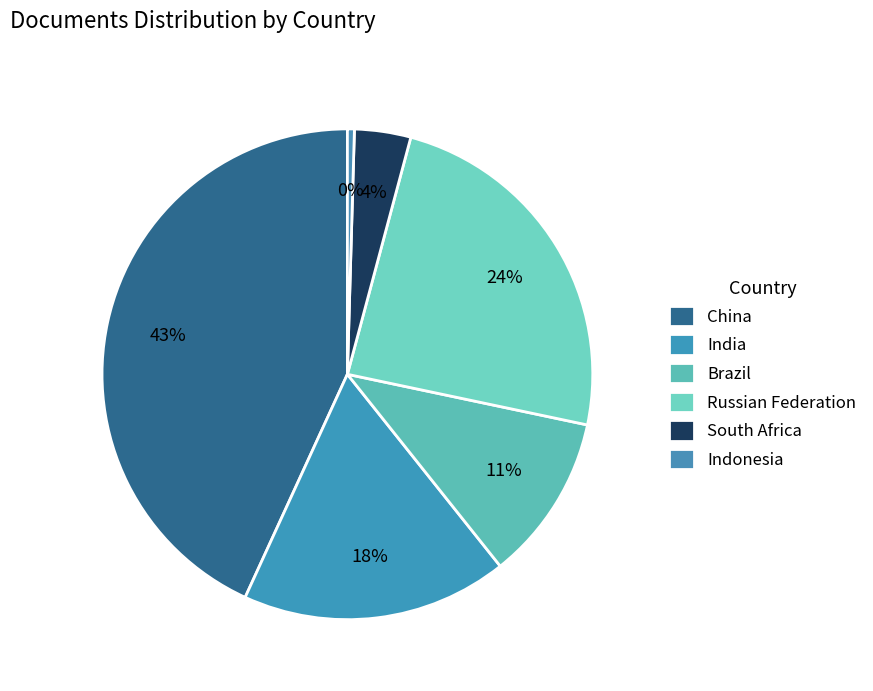

What is the smallest slice in the pie chart?

Indonesia